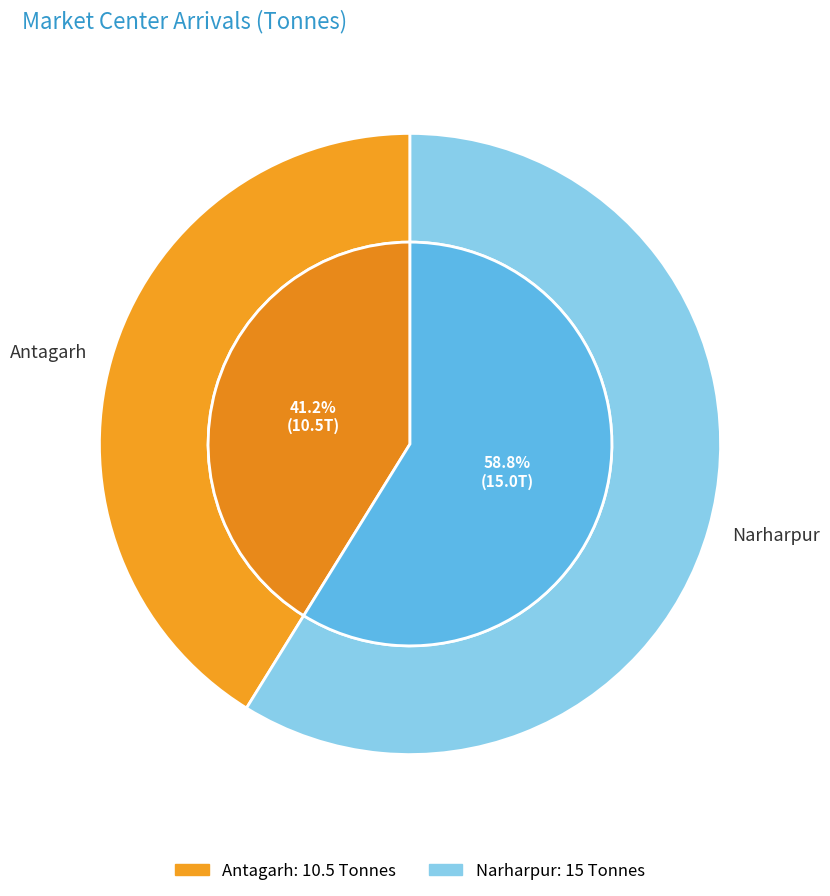

Which has a higher value, Antagarh or Narharpur?

Narharpur